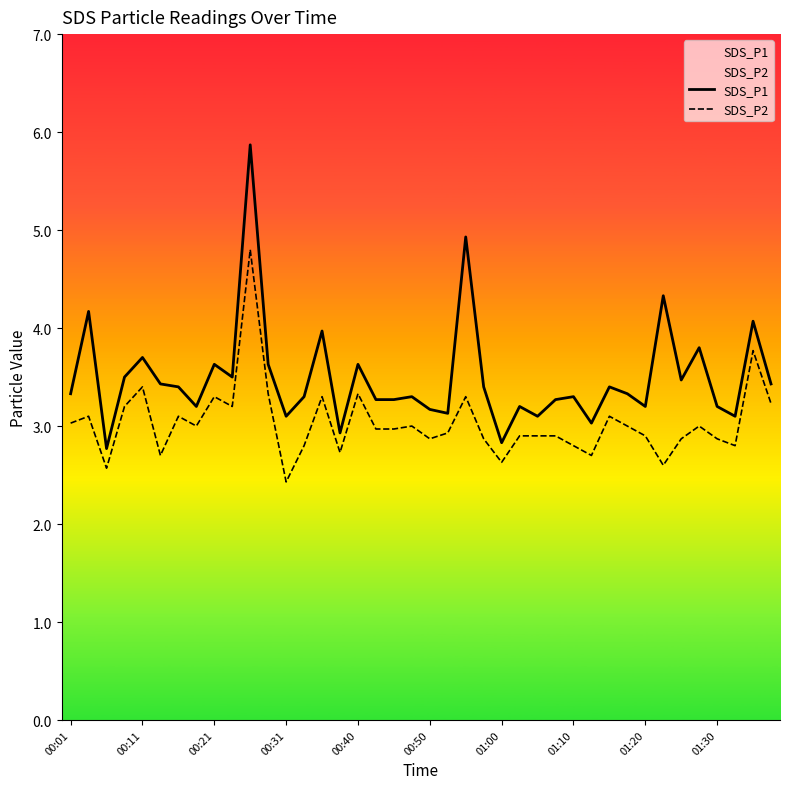

What is the difference between the highest and lowest values at 00:11?

0.3